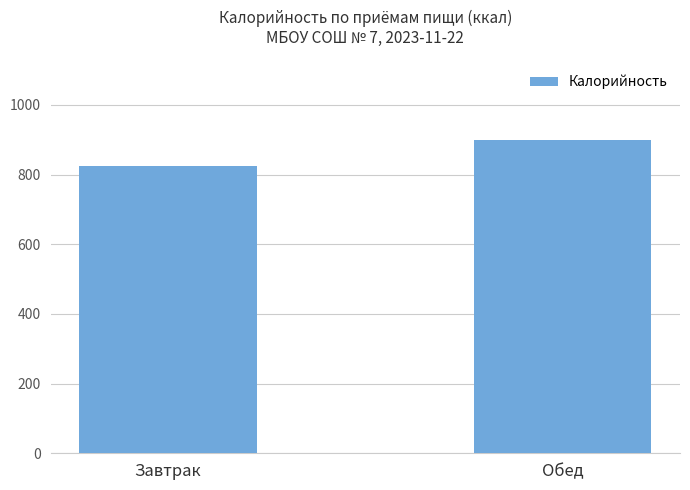

What is the change in value from Завтрак to Обед?

+72.7